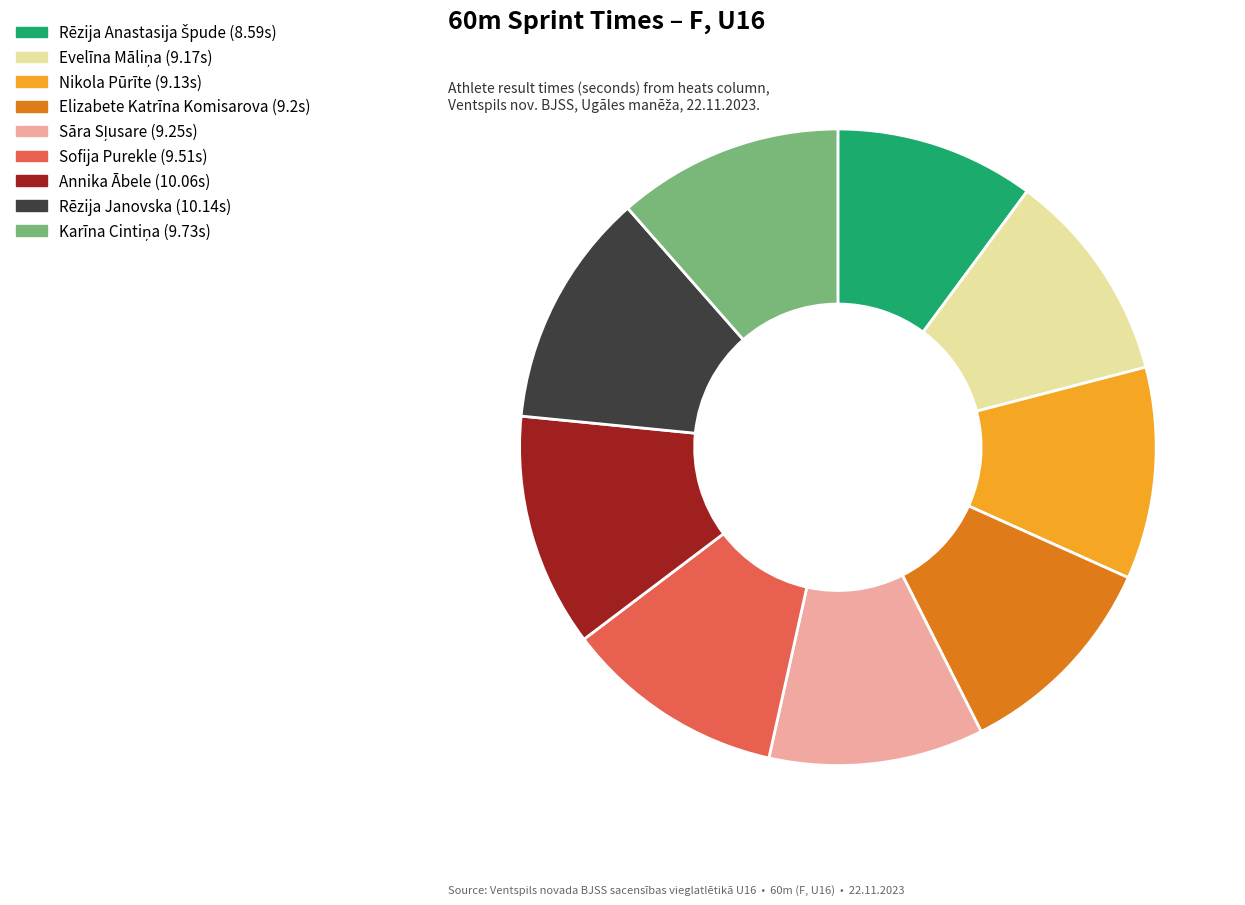

Is there any slice that represents more than half of the pie?

No